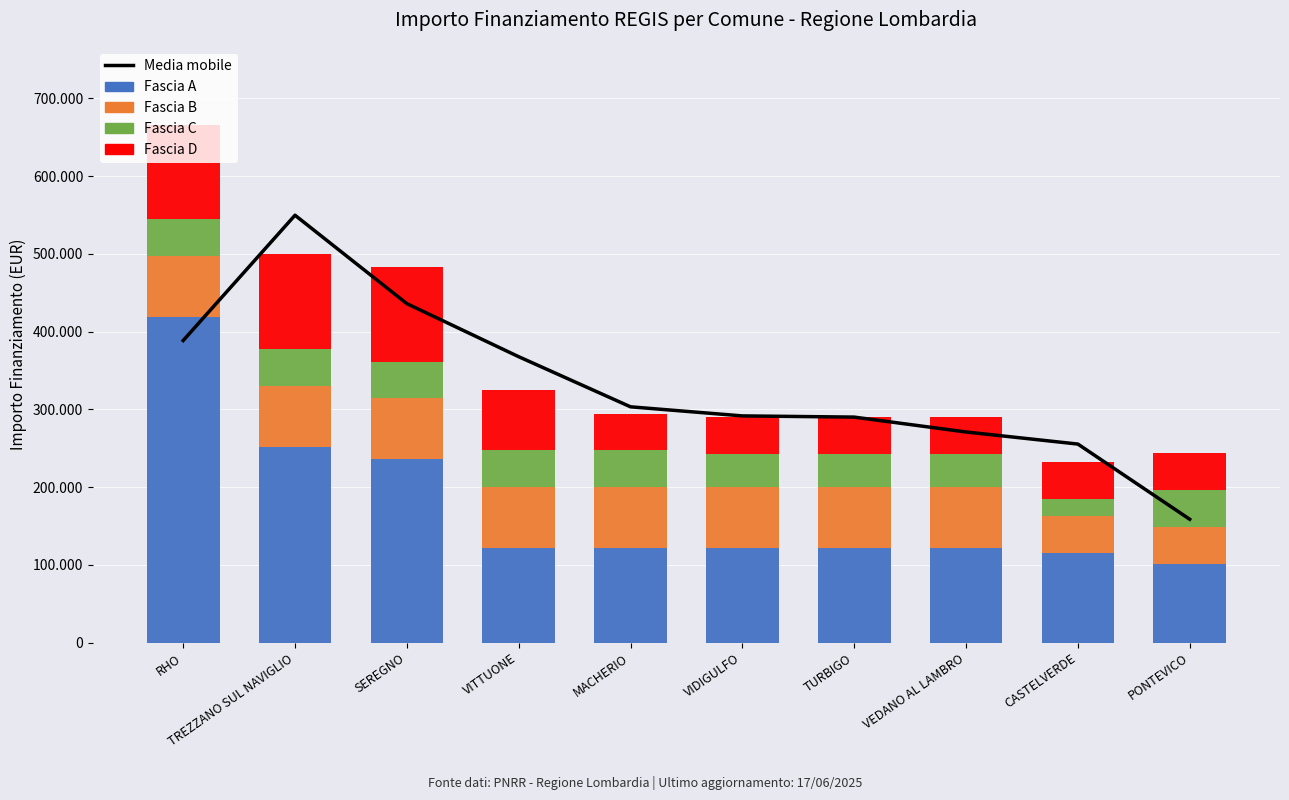

What is the sum of the Fascia D values at VIDIGULFO and VITTUONE?

125324.0